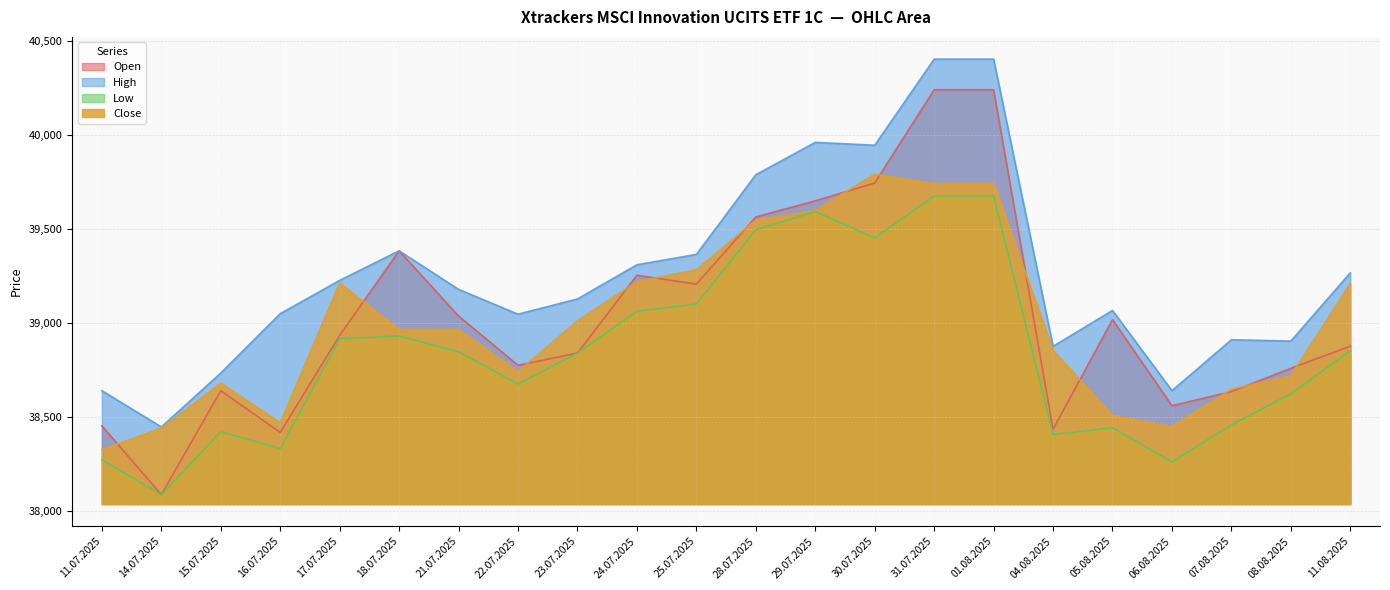

Reading right to left, what are all the values shown in this chart?

Open: 38876	38758	38634	38559	39017	38434	40240	40240	39744	39649	39563	39206	39253	38839	38774	39036	39383	38933	38417	38639	38086	38452
High: 39266	38903	38910	38639	39066	38875	40403	40403	39945	39960	39788	39364	39309	39127	39046	39178	39383	39226	39049	38733	38446	38639
Low: 38852	38622	38457	38260	38442	38406	39675	39675	39452	39592	39495	39100	39062	38839	38675	38846	38930	38916	38331	38421	38086	38271
Close: 39209	38719	38647	38449	38507	38854	39742	39742	39791	39598	39547	39282	39219	39011	38741	38965	38965	39212	38468	38680	38440	38325